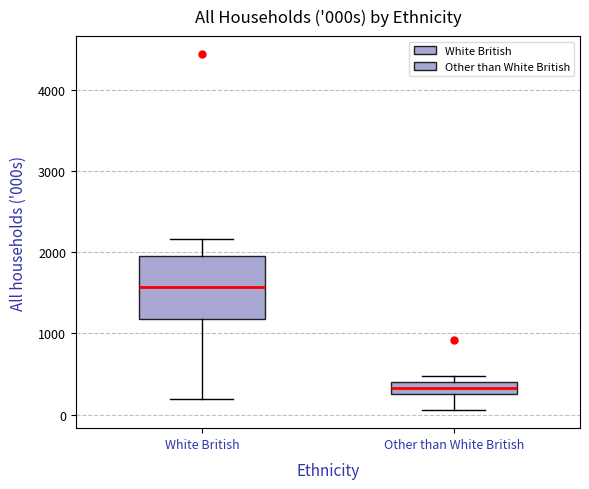

Which box has the lowest median line?

Other than White British